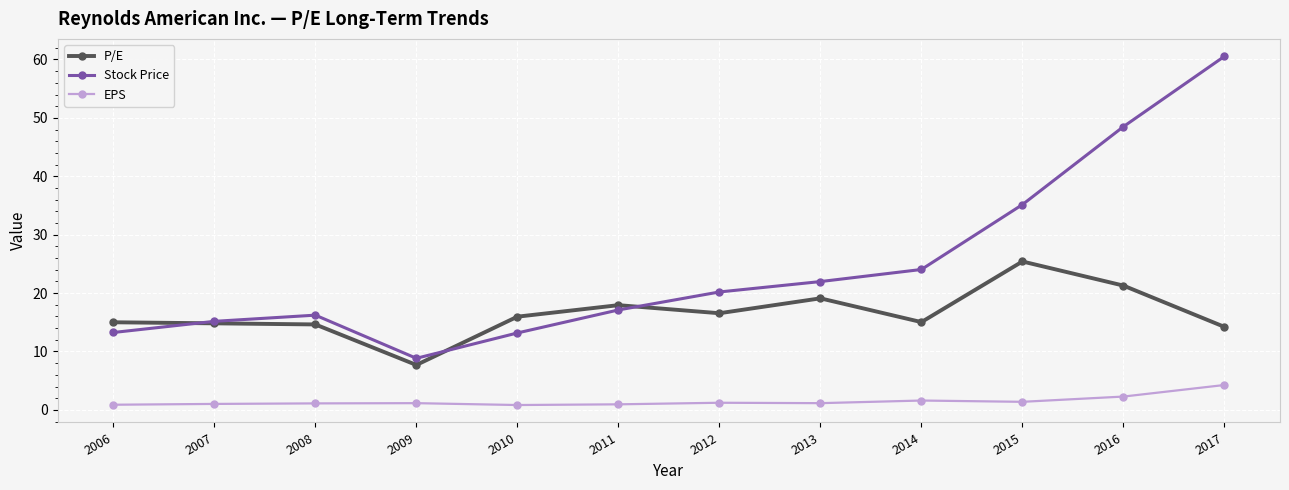

Read the EPS value at 2014.

1.6